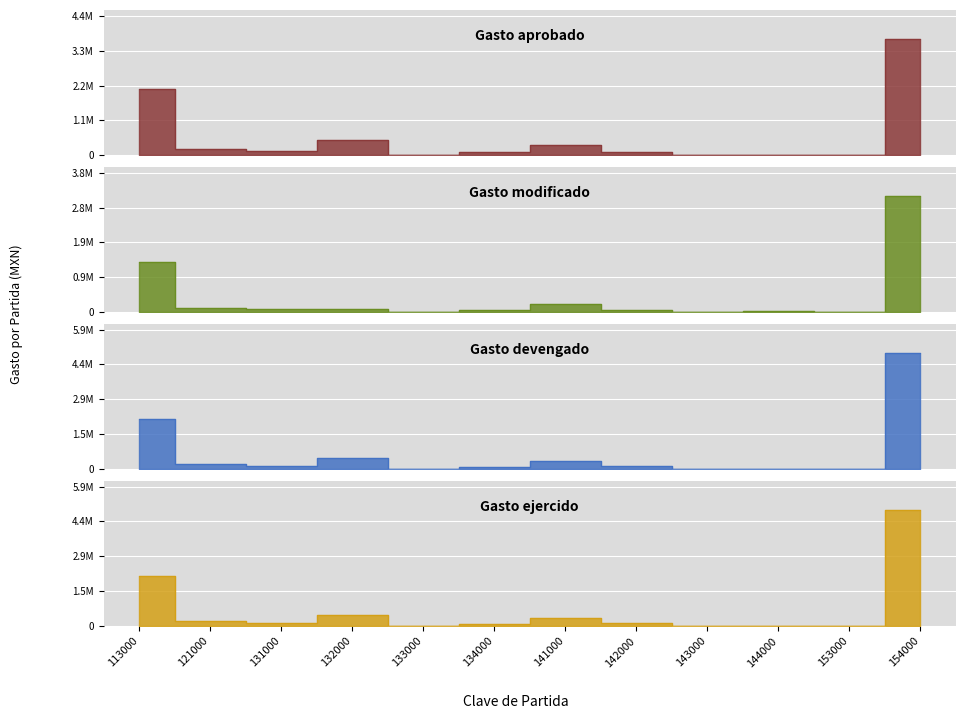

Which category has the lowest value in the Gasto ejercido series?

133000